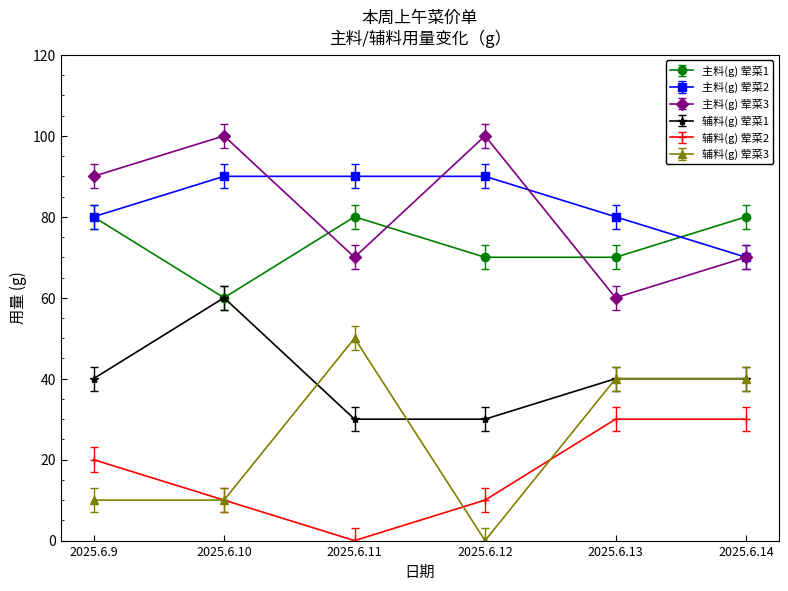

What is the difference between the maximum and minimum values in the 辅料(g) 荤菜2 series?

30